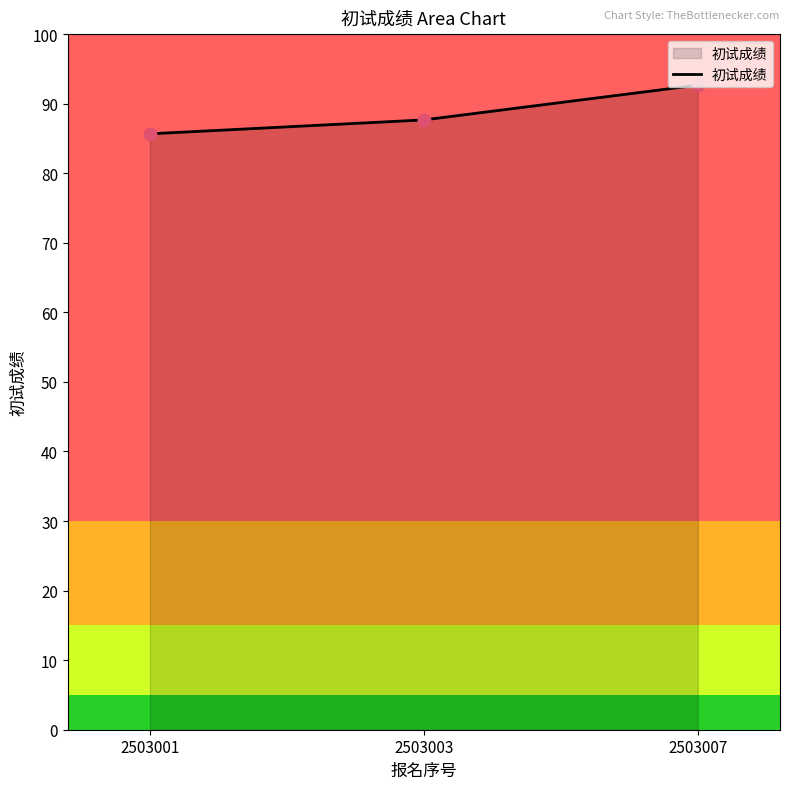

Between 2503003 and 2503001, which is larger?

2503003